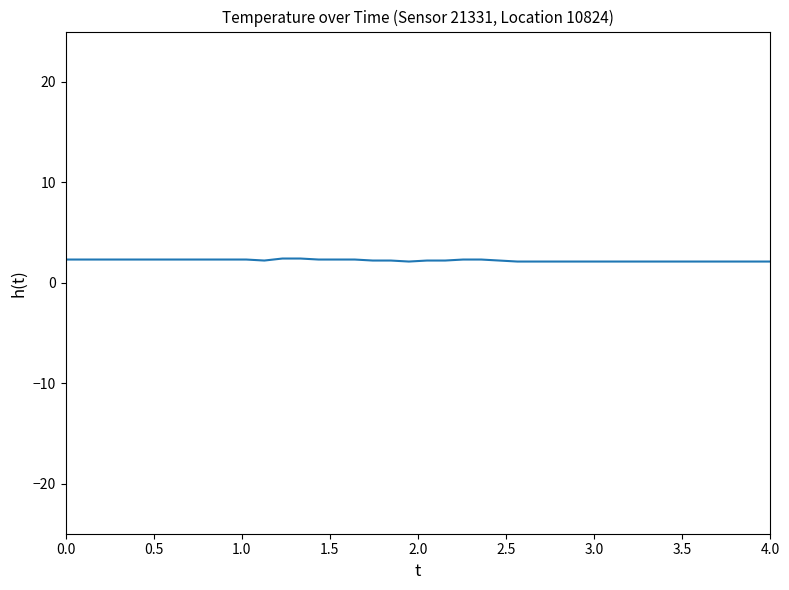

Count the number of data series in this chart.

1